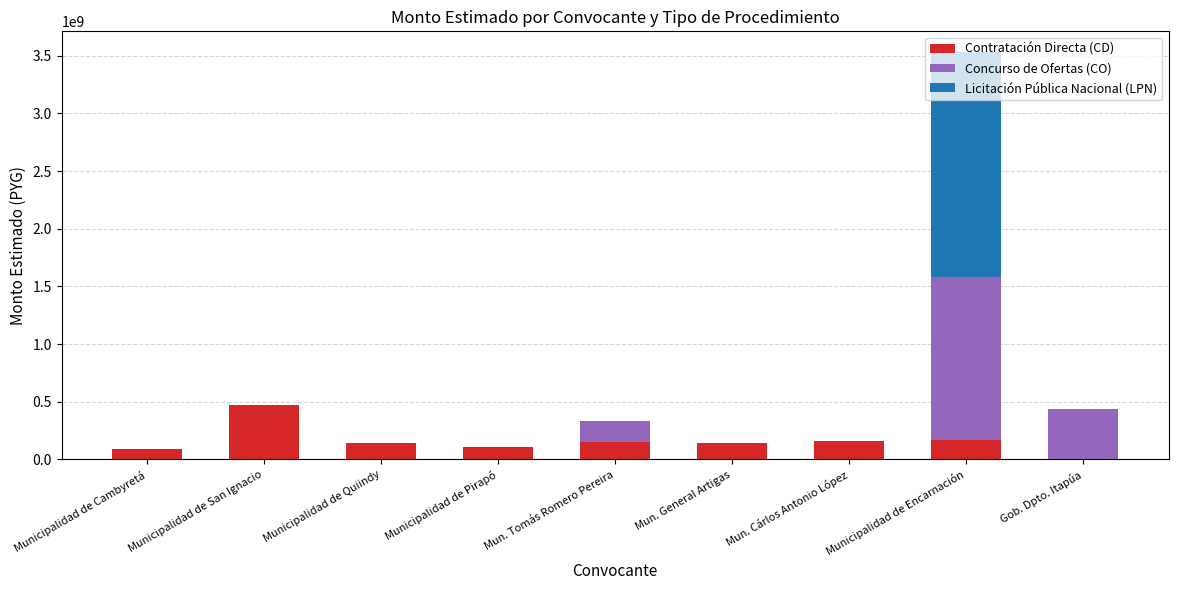

What is the sum of the Contratación Directa (CD) values at Mun. Cárlos Antonio López and Municipalidad de Encarnación?

326787527